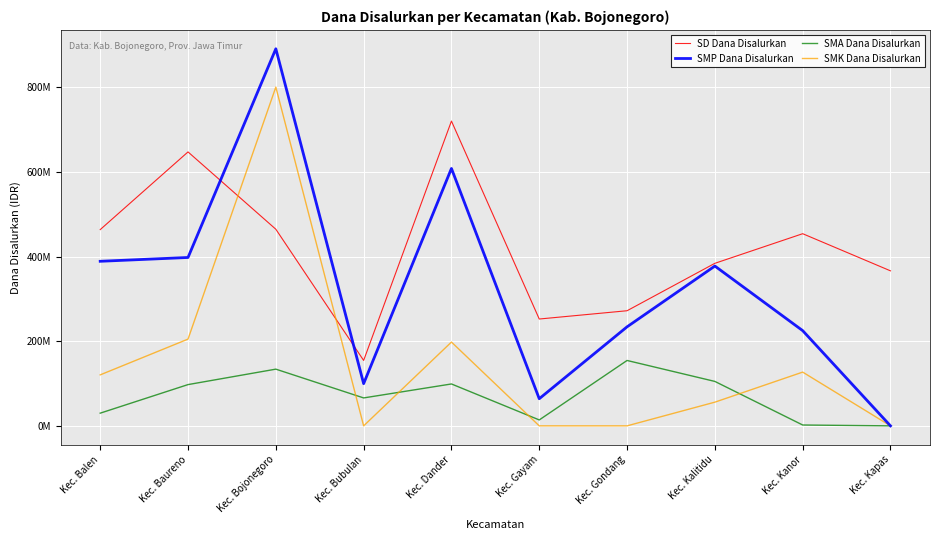

At Kec. Dander, list the series in order from smallest to largest.

SMA Dana Disalurkan, SMK Dana Disalurkan, SMP Dana Disalurkan, SD Dana Disalurkan